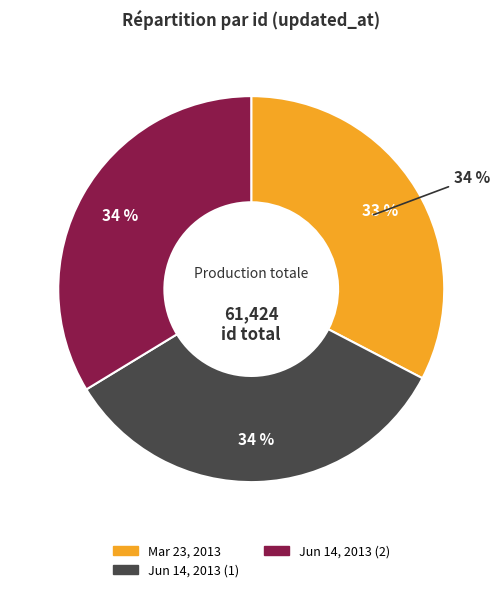

What is the change in value from 2013-03-23 19:58:50 UTC to 2013-06-14 05:28:52 UTC?

+649